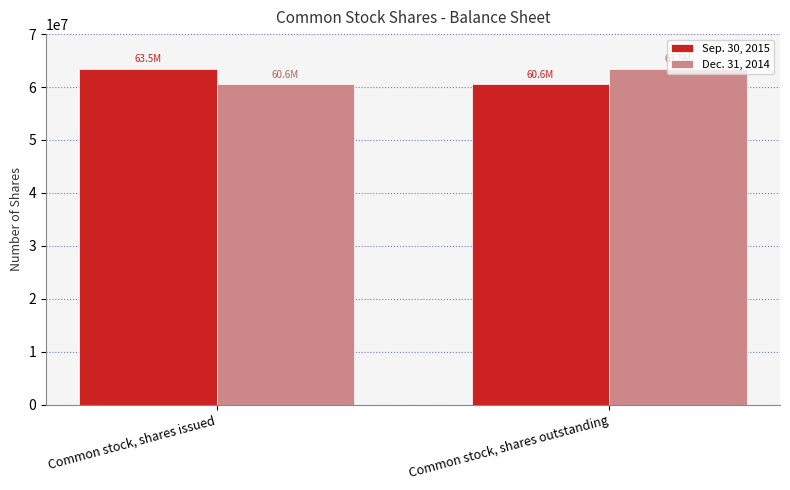

The Sep. 30, 2015 series shows 63475000 at Common stock, shares issued. True or false?

True